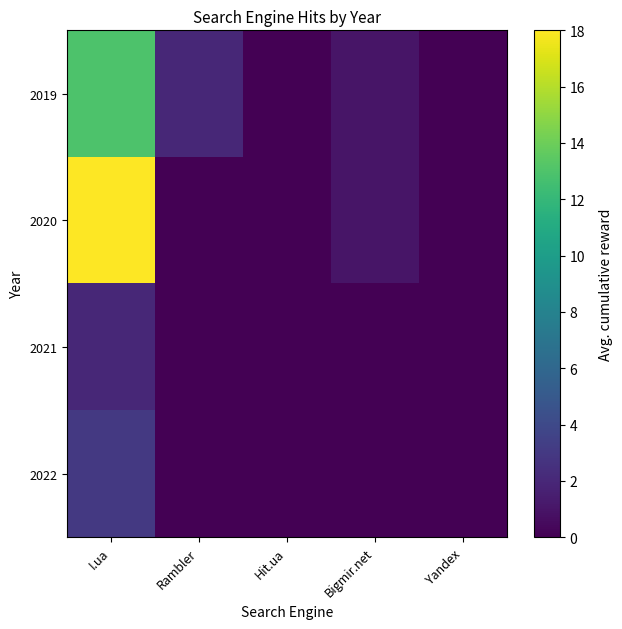

What is the total value across all series at I.ua?

36